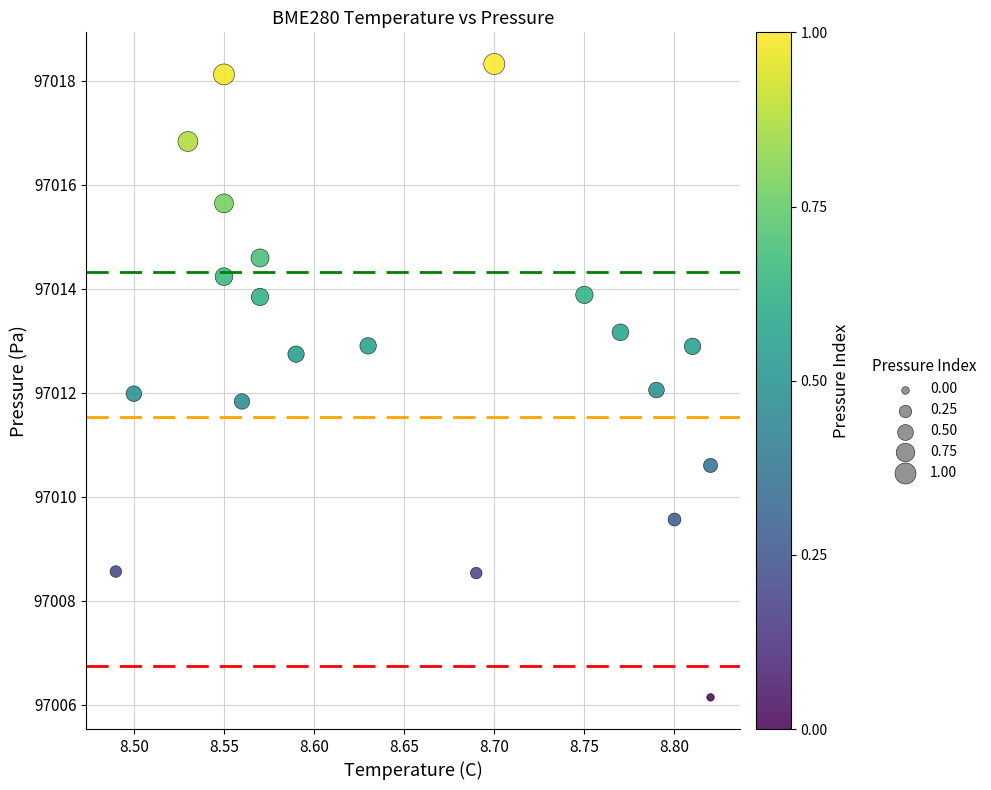

What is the range of X values (max minus min)?

0.3